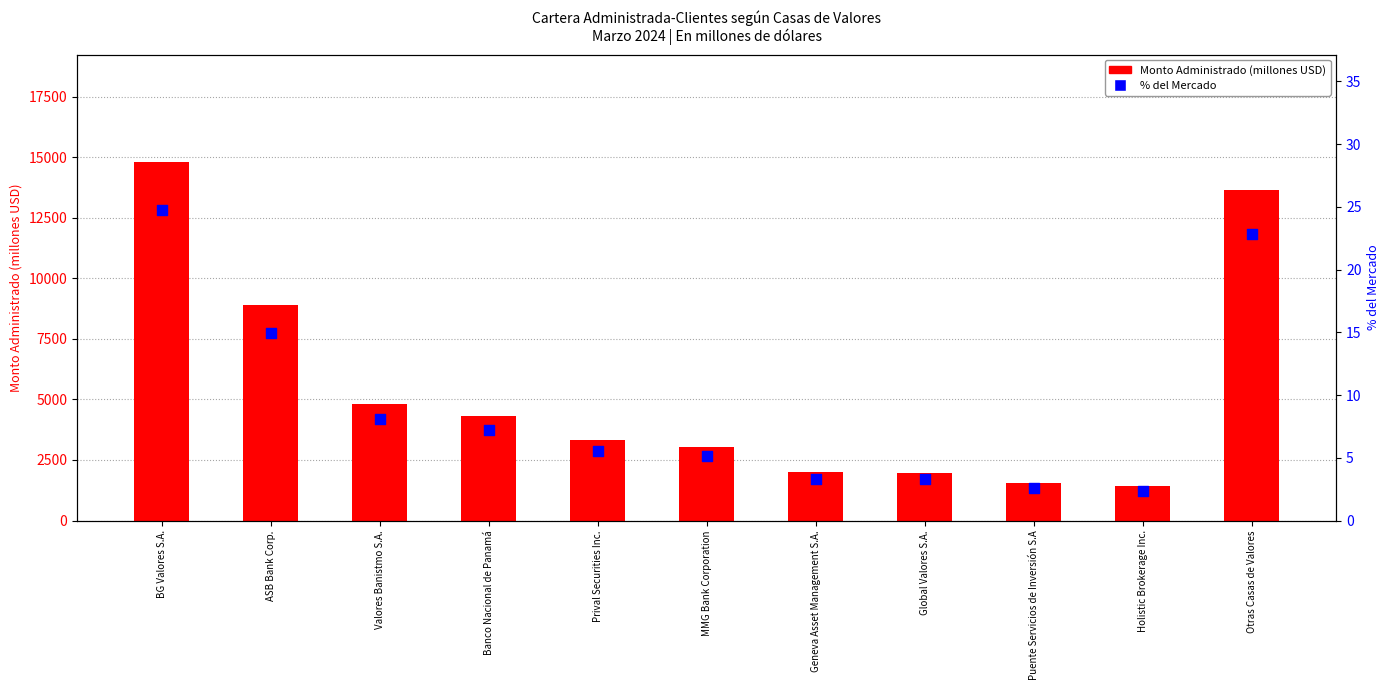

Which series has the largest Y range (max minus min)?

Monto Administrado (millones USD)